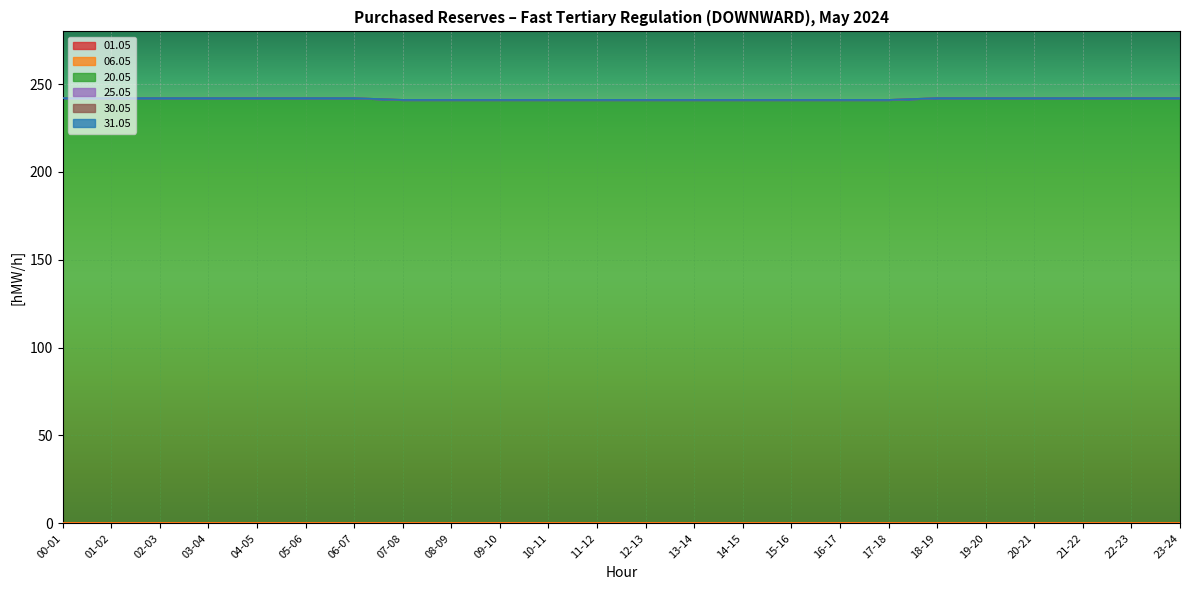

True or false: 06.05 and 01.05 intersect in this chart.

False